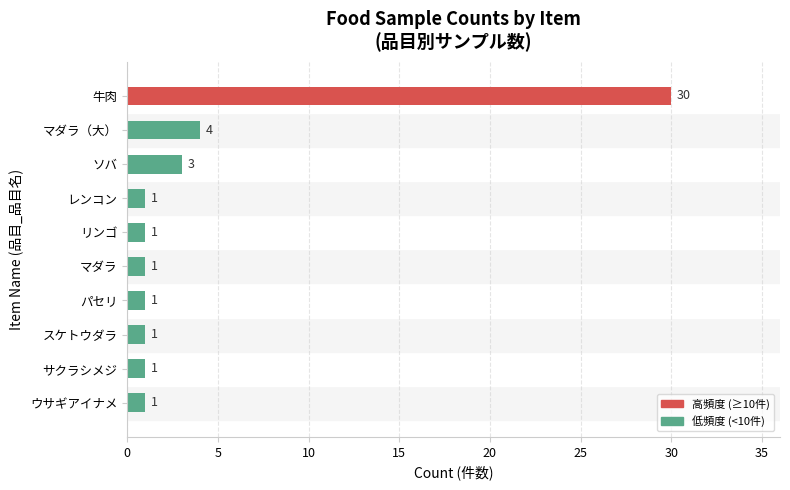

Which label corresponds to the largest value in the chart?

牛肉